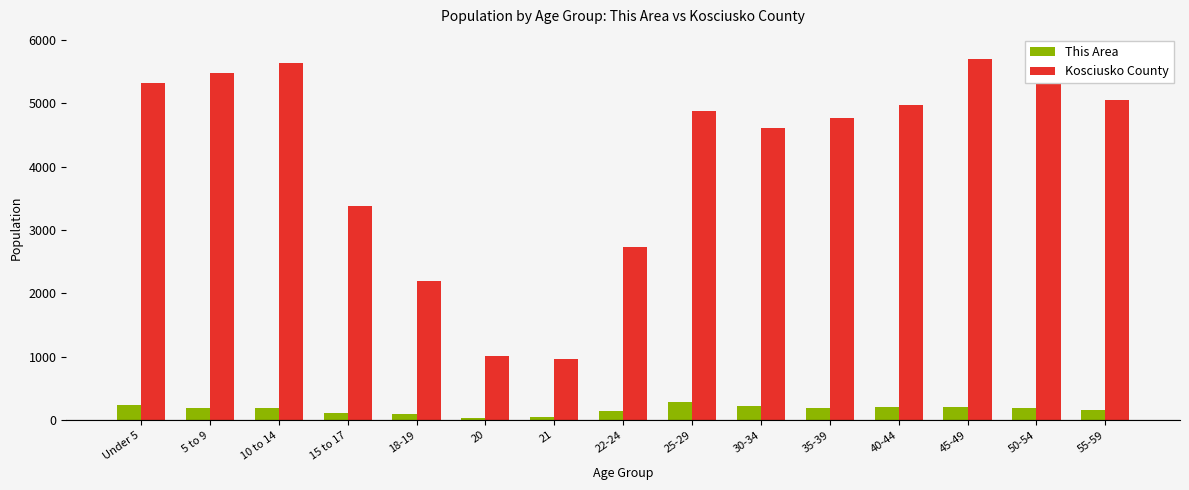

What is the label of the 7th bar from the right?

25-29